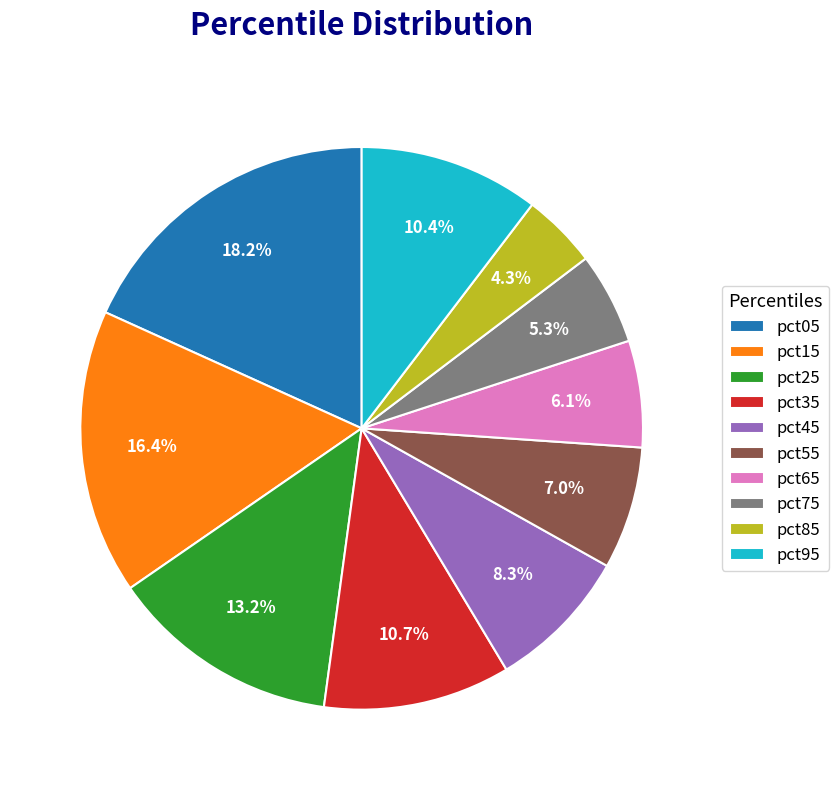

Which has a higher value, pct95 or pct65?

pct95